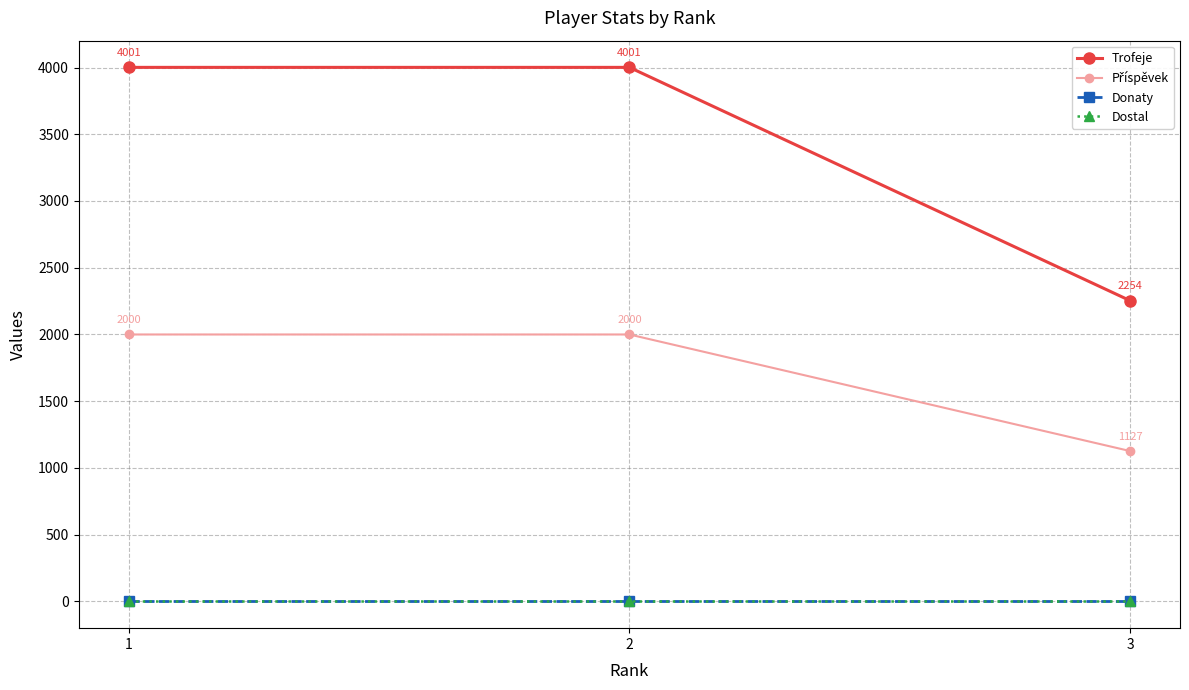

What is the sum of the Příspěvek values at 3 and 2?

3127